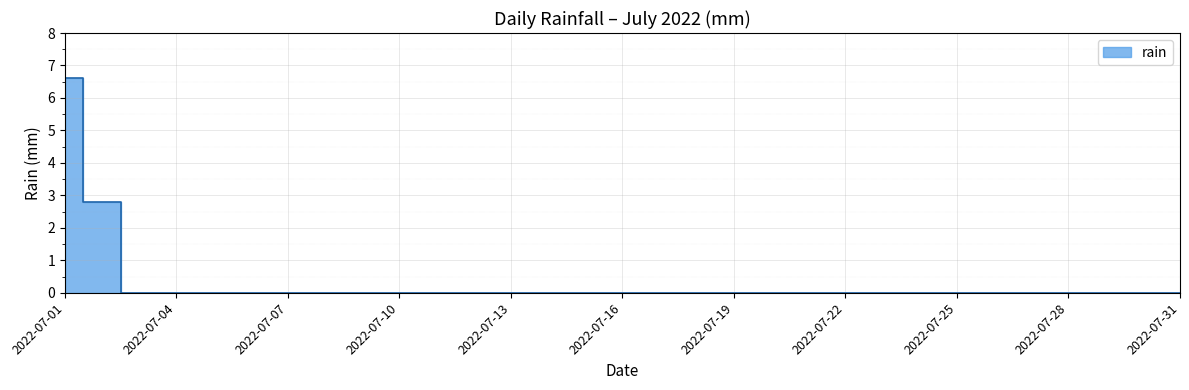

Which has a higher value, 2022-07-02 or 2022-07-02?

2022-07-02